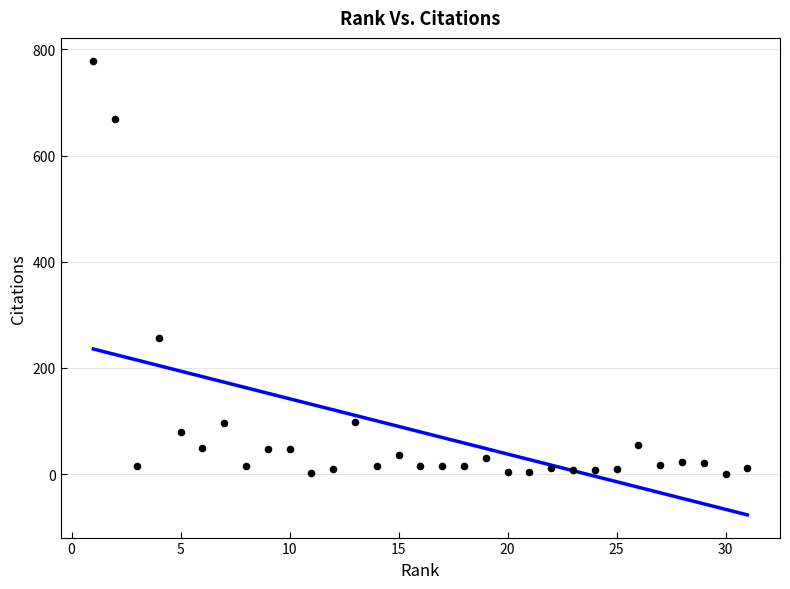

What Y value in the scatter plot is closest to 389?

256